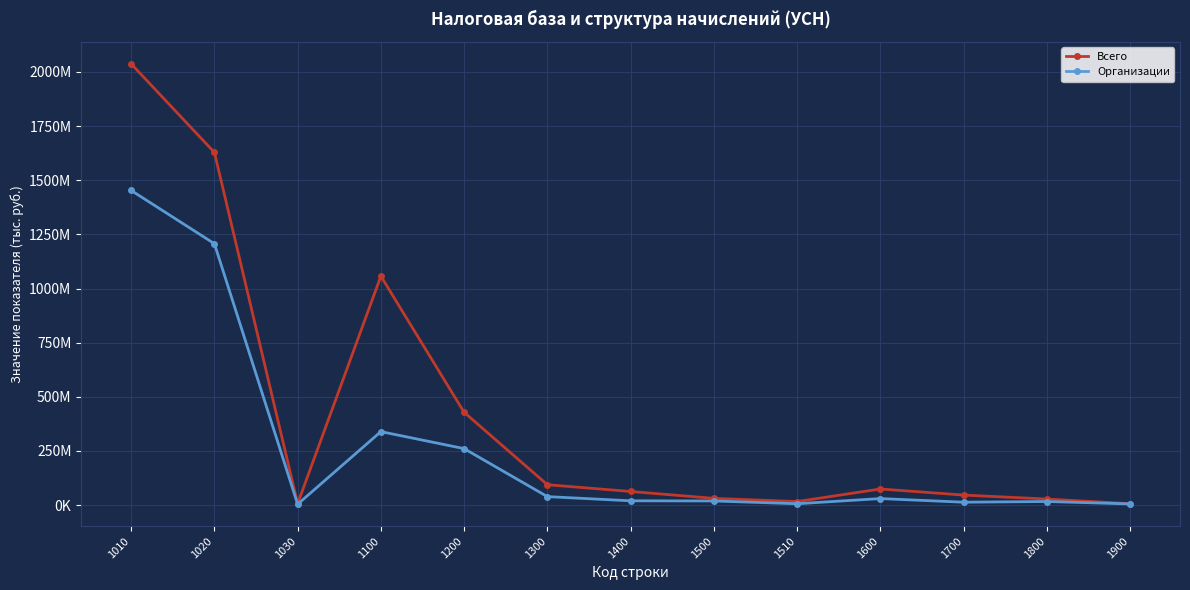

Which category has the highest value across all series?

1010